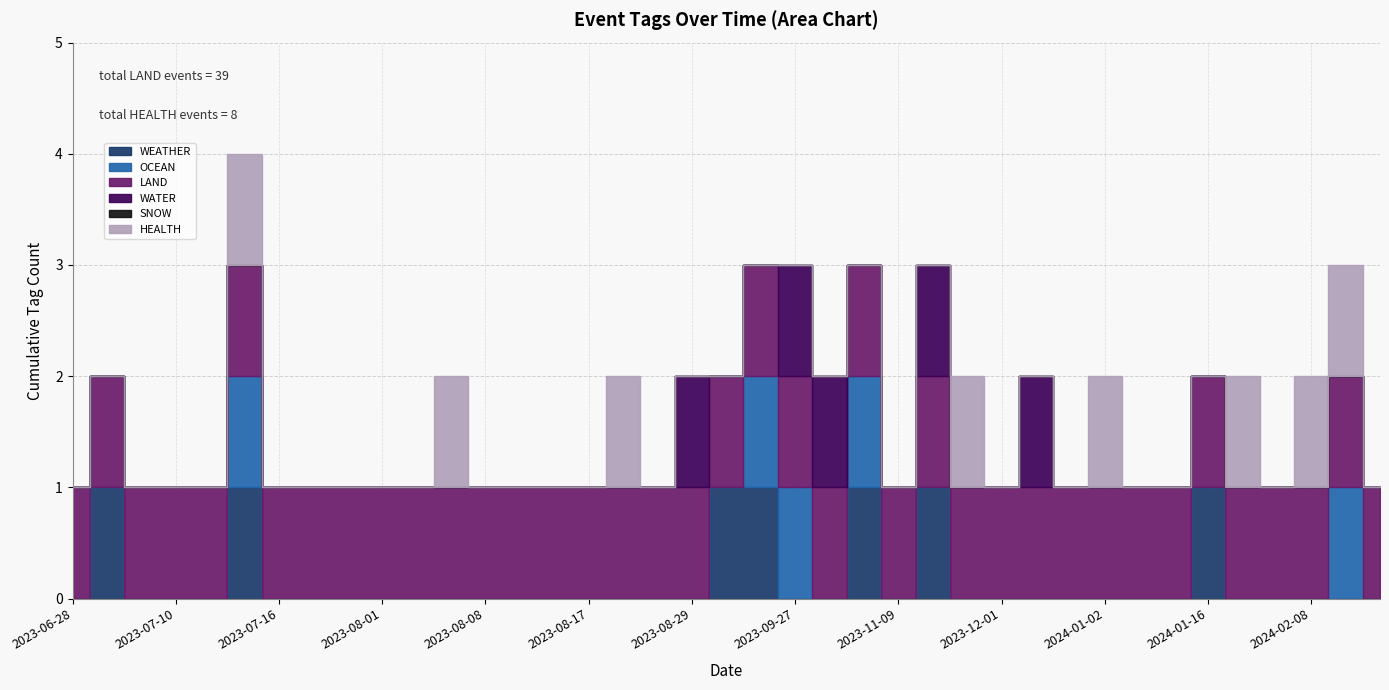

What is the difference between the highest and lowest values at 2023-07-16?

1